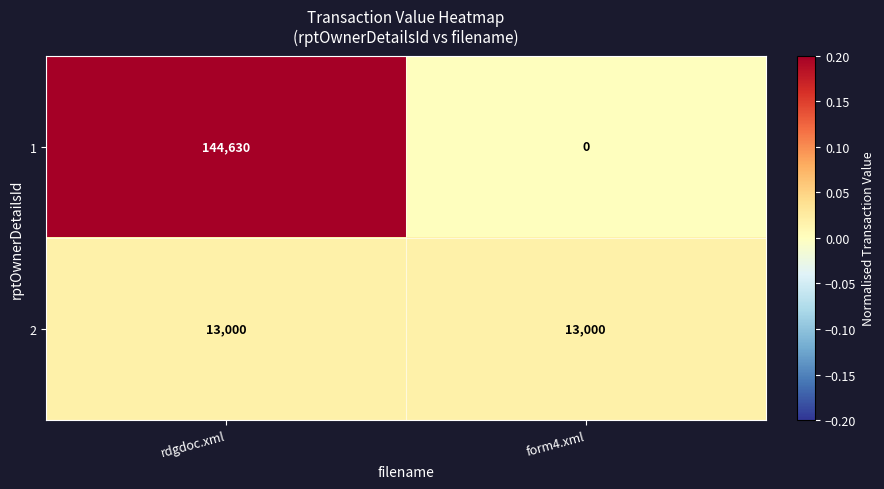

Which series has the largest total across all categories?

1